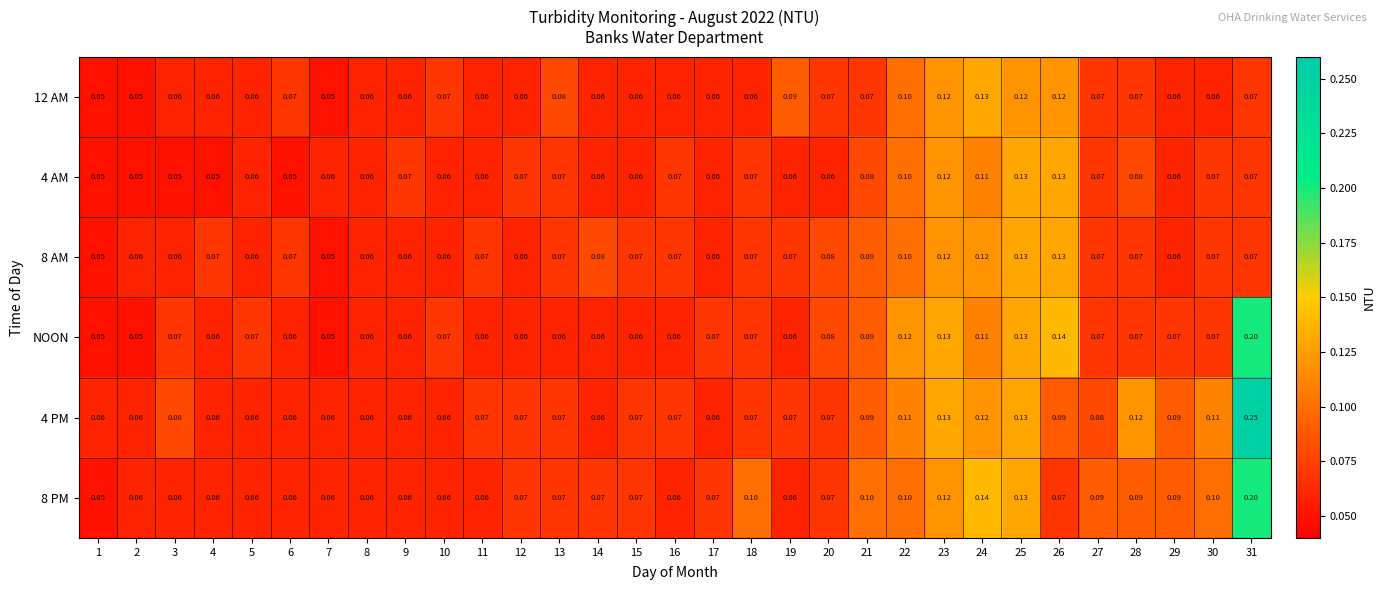

Is the value of 8 PM at 26 greater than the value of NOON at 2?

Yes